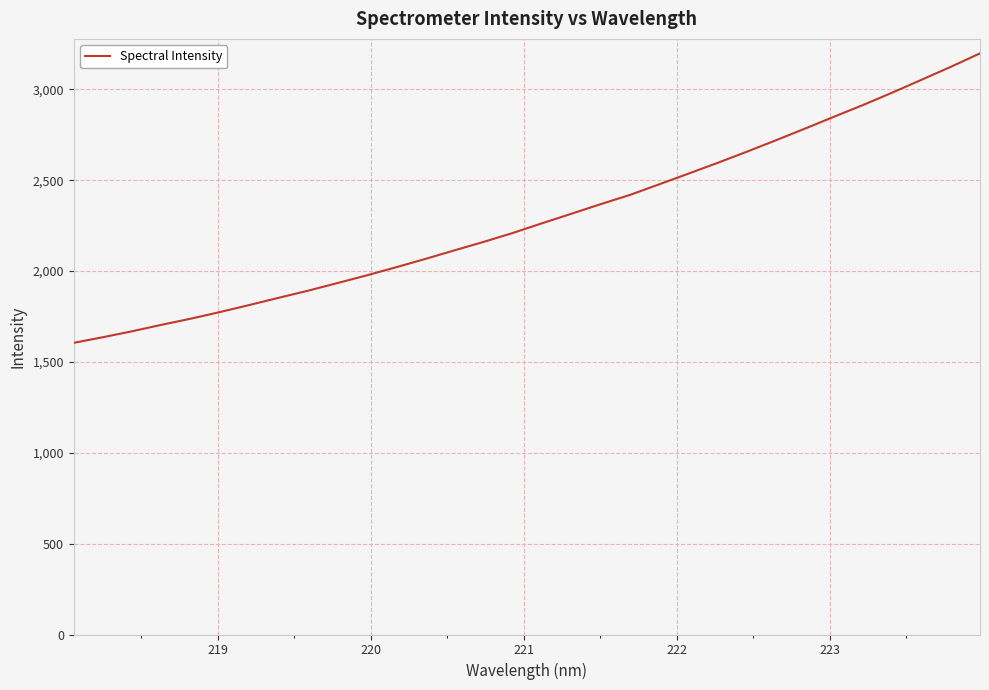

What is the smallest value displayed?

1605.5